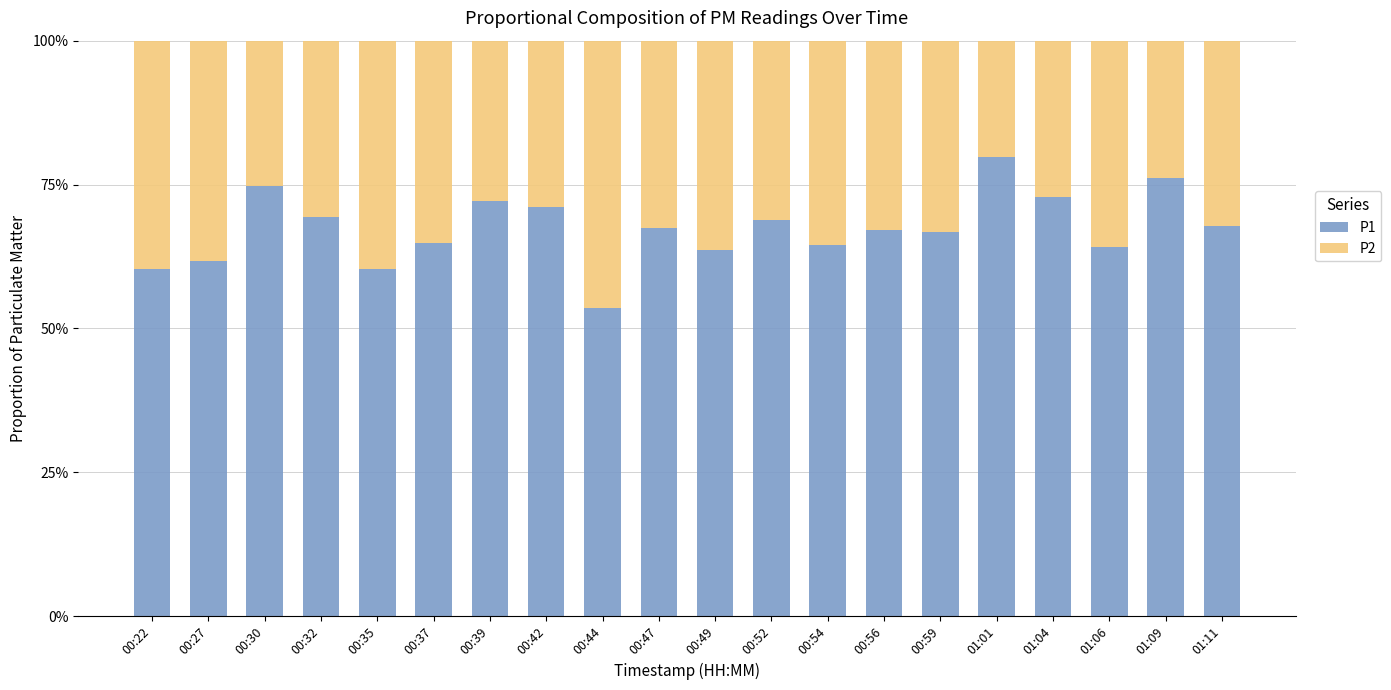

The P1 series shows 69.4 at 00:32. True or false?

True